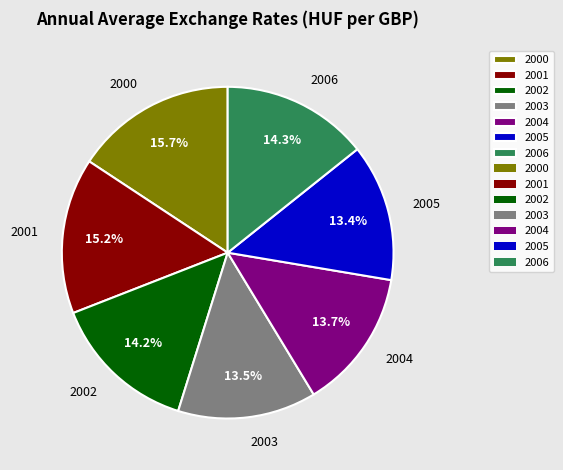

True or false: 2001 accounts for 4% of the total.

False